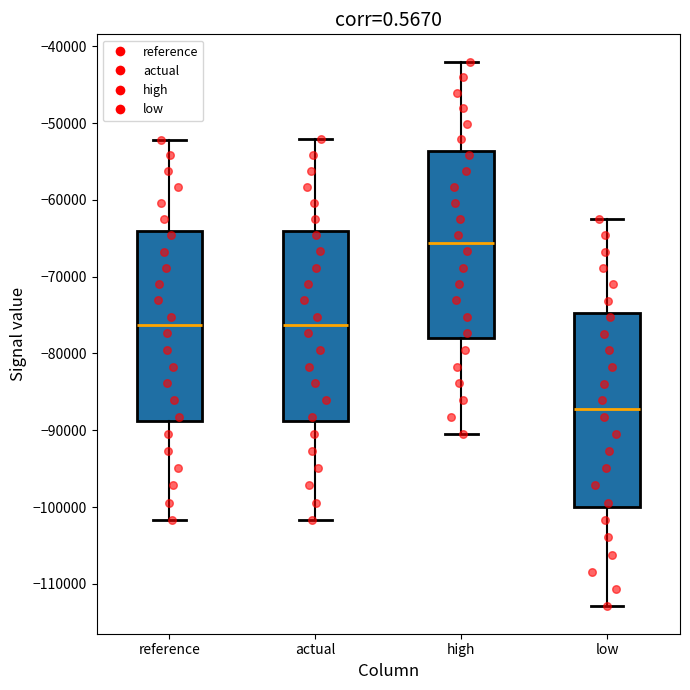

Reading left to right, transcribe this box plot: for each box, give where its median line is, the range the box spans, and where its two whiskers end, as read against the y-axis. The values are not printed on the chart, so give them approximately, as read against the axis.

reference: median -76000, box -89000 to -64000, whiskers -102000 to -52000
actual: median -76000, box -89000 to -64000, whiskers -102000 to -52000
high: median -66000, box -78000 to -54000, whiskers -90000 to -42000
low: median -87000, box -100000 to -75000, whiskers -113000 to -63000